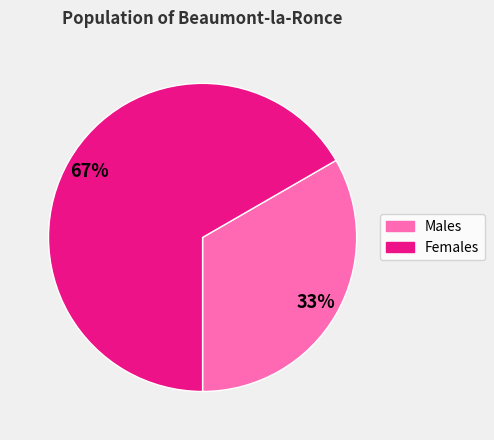

Does any single category account for the majority?

Yes